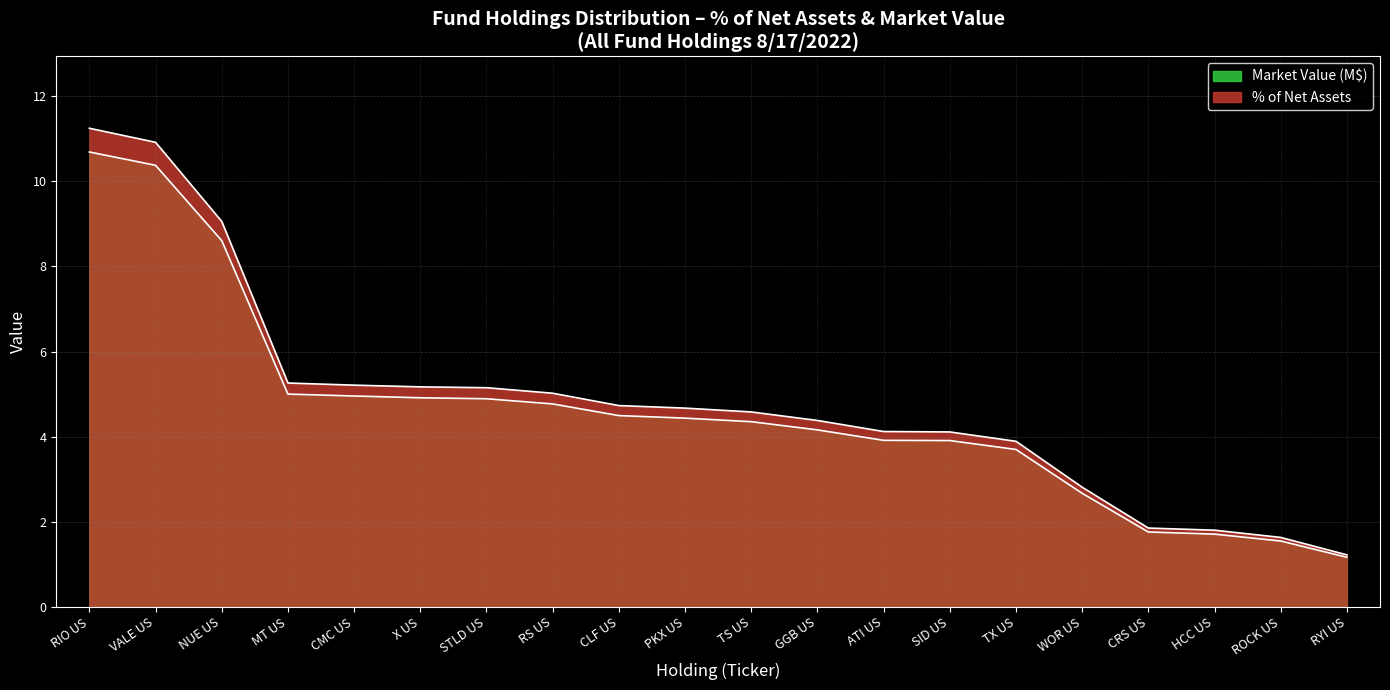

True or false: Market Value (M$) and % of Net Assets intersect in this chart.

False